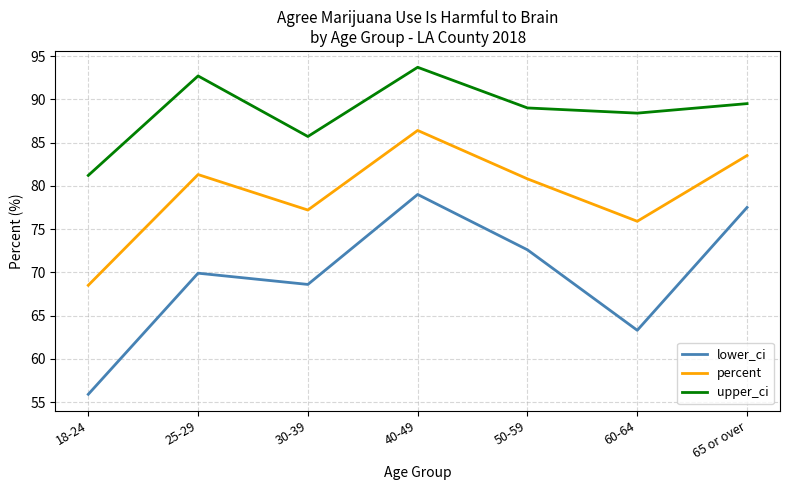

True or false: percent and upper_ci cross at least once.

False